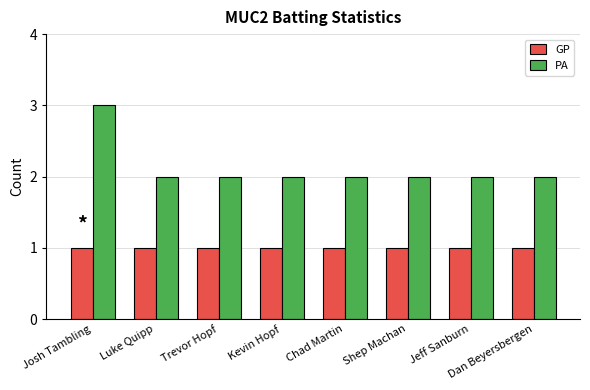

What is the label of the 5th bar from the right?

Kevin Hopf